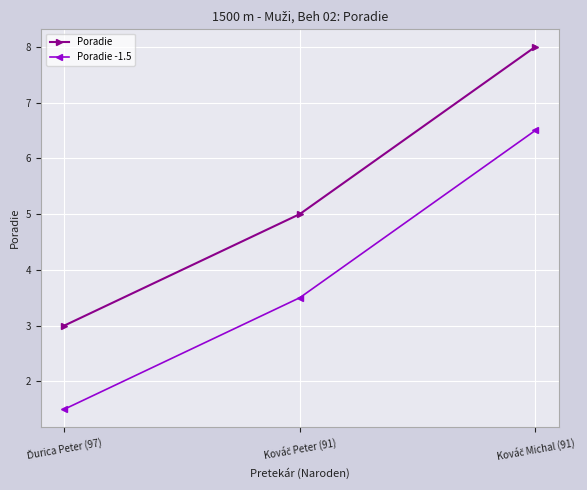

How many distinct data groups are displayed?

2